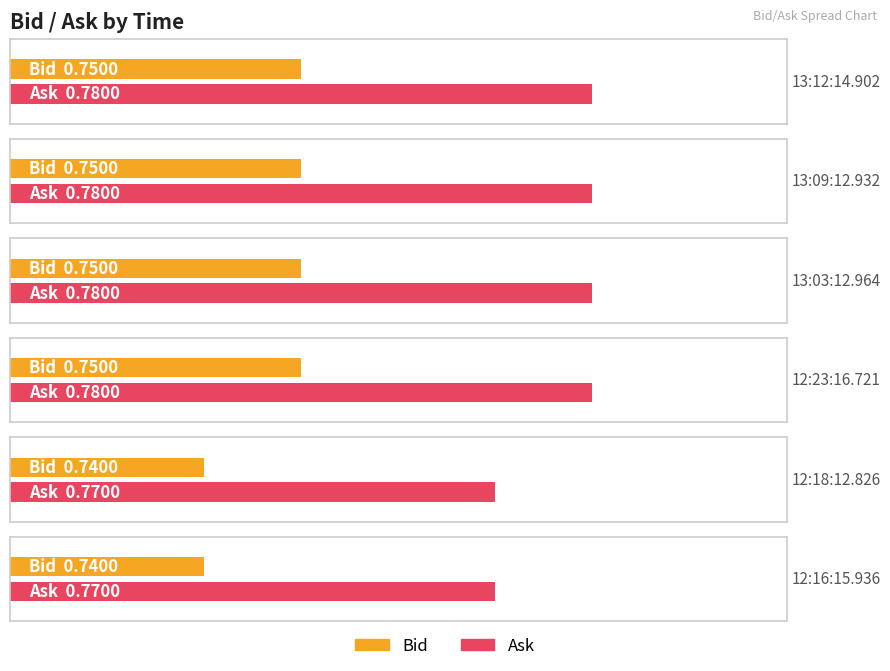

What is the greatest value displayed?

0.8